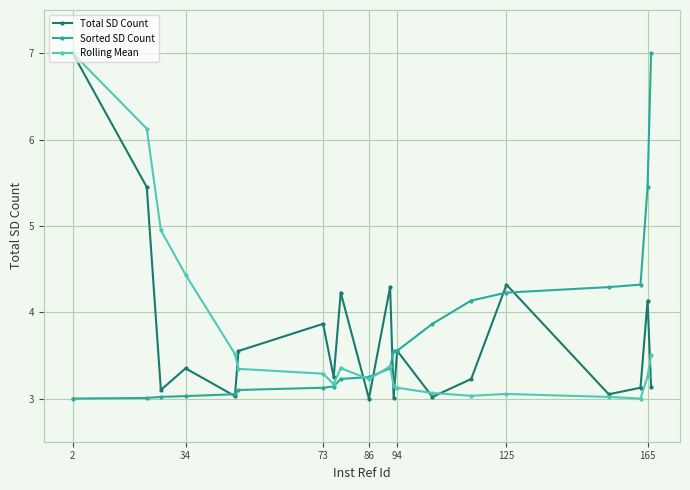

What is the value of the Sorted SD Count point at the 9th from the left?

3.2